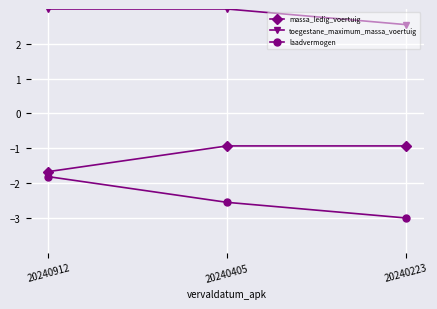

Reading right to left, extract all data points from this chart.

massa_ledig_voertuig: 20240223=-0.9	20240405=-0.9	20240912=-1.7
toegestane_maximum_massa_voertuig: 20240223=2.6	20240405=3.0	20240912=3.0
laadvermogen: 20240223=-3.0	20240405=-2.6	20240912=-1.8